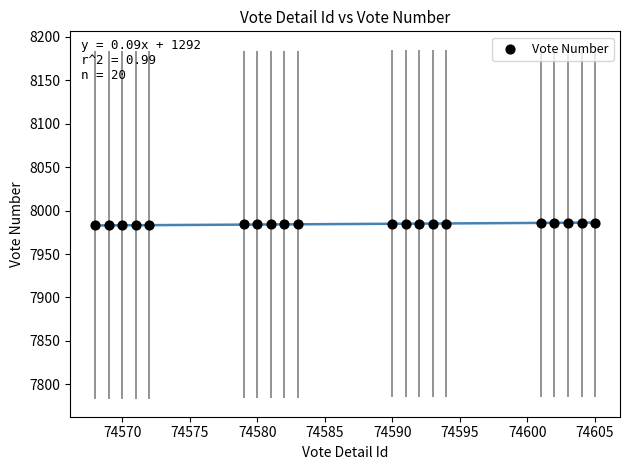

What is the range of X values (max minus min)?

37